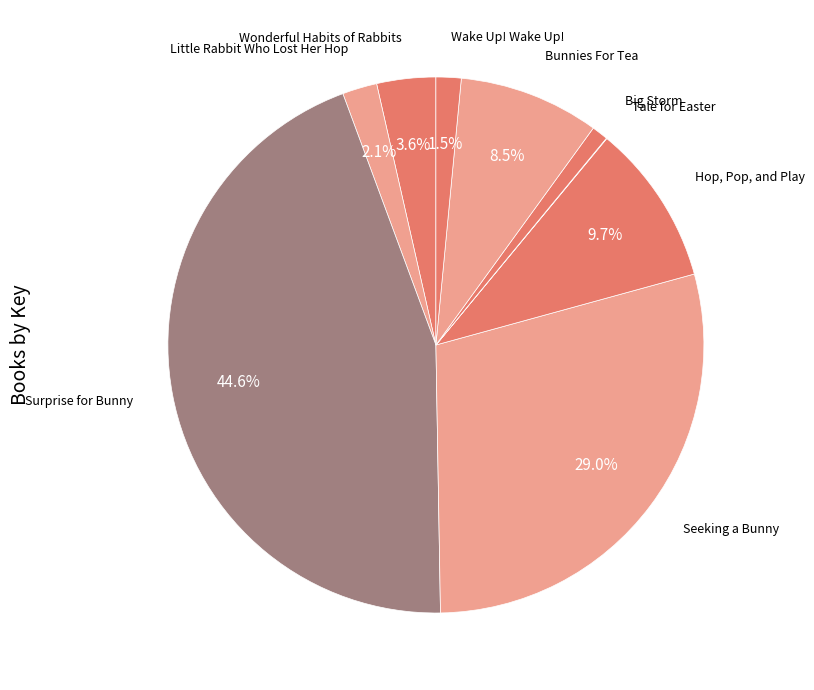

Approximately how many times larger is the value at Bunnies For Tea compared to Hop, Pop, and Play?

0.9